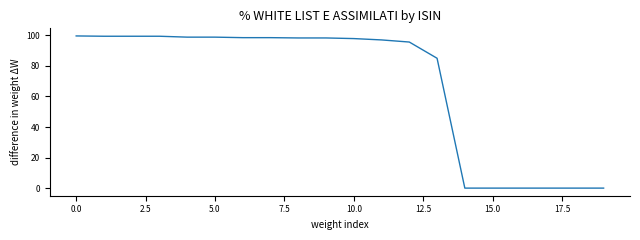

Reading right to left, list all the values displayed in this chart.

0.0	0.0	0.0	0.0	0.0	0.0	85.0	95.6	97.0	97.9	98.3	98.3	98.5	98.5	98.9	98.9	99.4	99.4	99.4	99.6